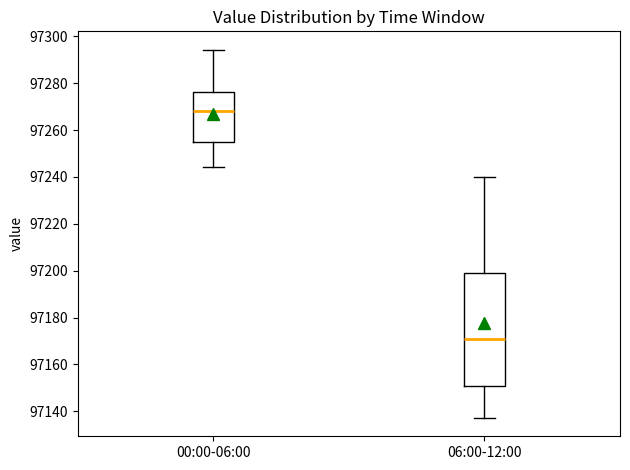

Comparing the boxes themselves (not the whiskers), which one is the tallest?

06:00-12:00